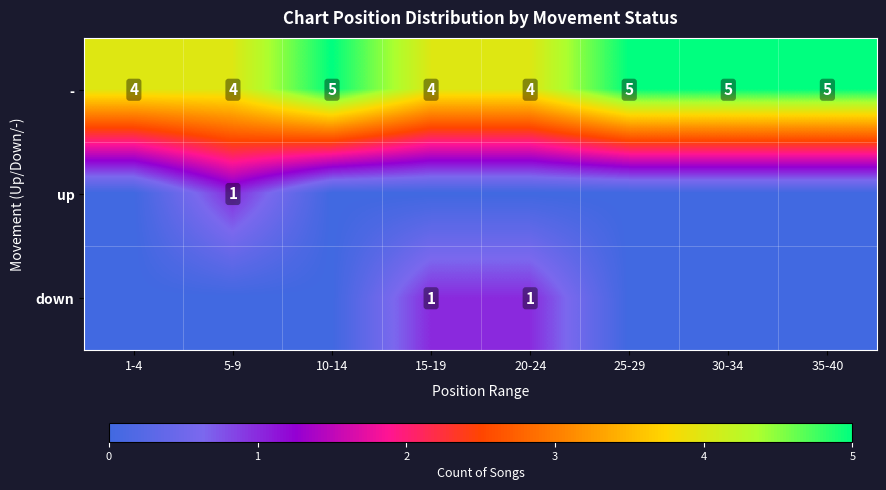

What is the sum of all - values?

36